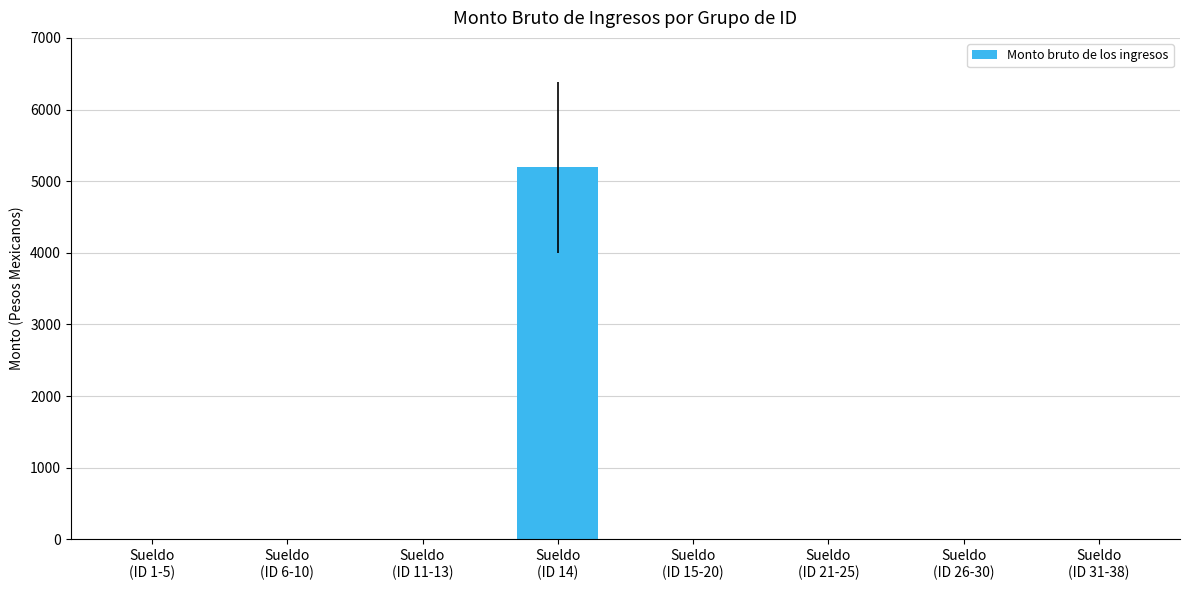

Reading left to right, list all the values displayed in this chart.

Sueldo
(ID 1-5)=0	Sueldo
(ID 6-10)=0	Sueldo
(ID 11-13)=0	Sueldo
(ID 14)=5191	Sueldo
(ID 15-20)=0	Sueldo
(ID 21-25)=0	Sueldo
(ID 26-30)=0	Sueldo
(ID 31-38)=0